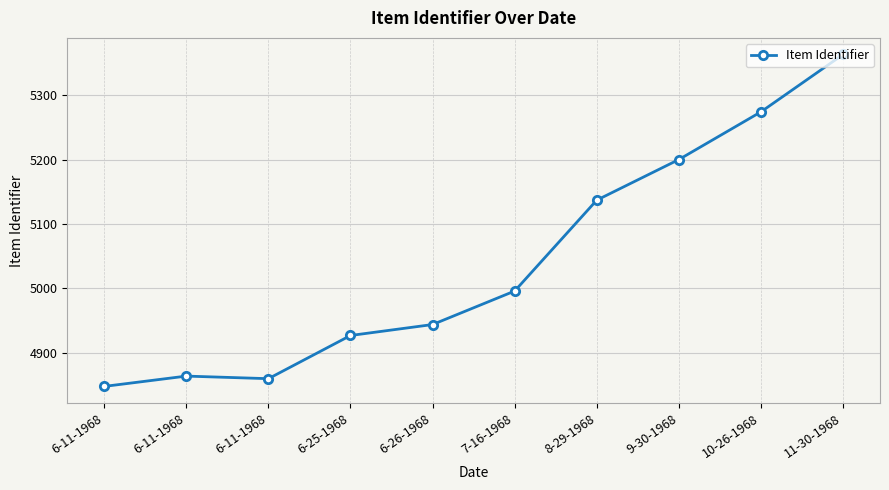

Reading left to right, transcribe all the data shown in this chart.

4848	4864	4860	4927	4944	4996	5137	5200	5274	5363